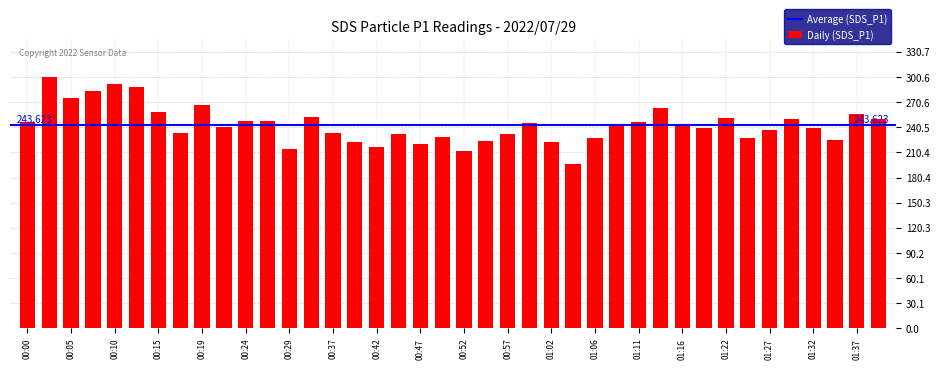

Does the chart contain any negative values?

No